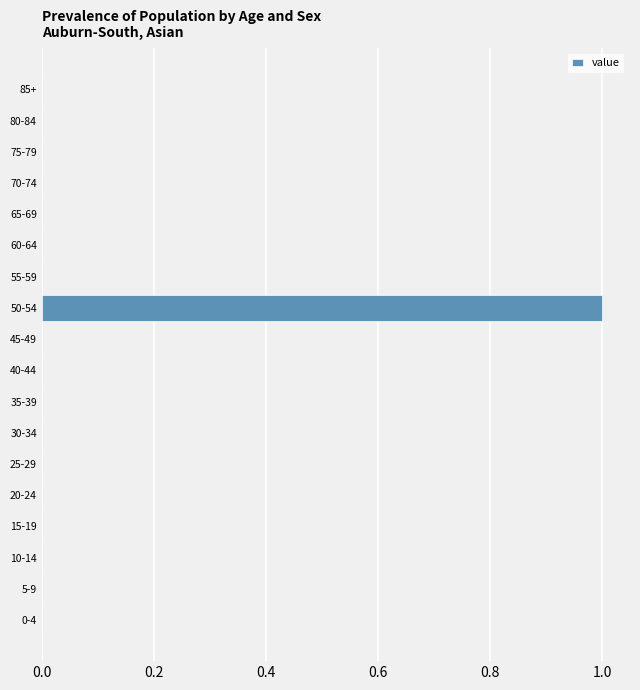

Reading top to bottom, transcribe all the data shown in this chart.

85+=0	80-84=0	75-79=0	70-74=0	65-69=0	60-64=0	55-59=0	50-54=1	45-49=0	40-44=0	35-39=0	30-34=0	25-29=0	20-24=0	15-19=0	10-14=0	5-9=0	0-4=0